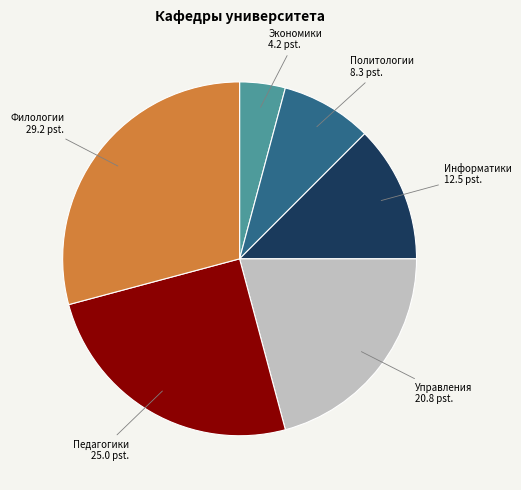

Is there any slice that represents more than half of the pie?

No